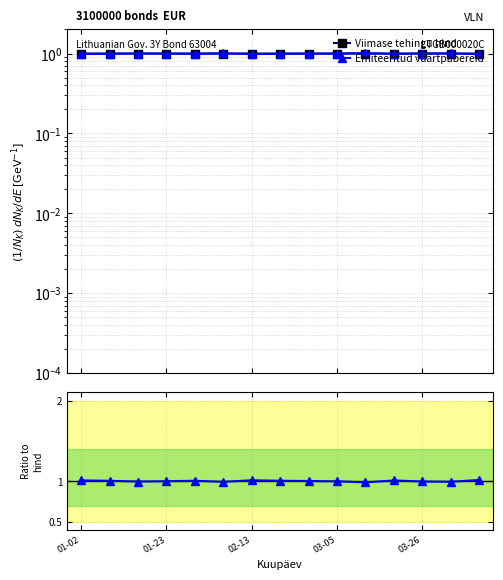

How many lines are shown in the chart?

3